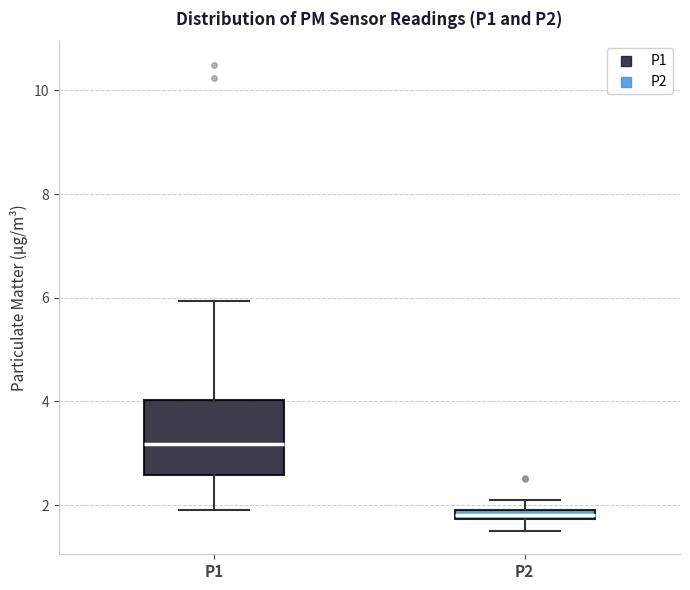

Which box has the lowest median line?

P2